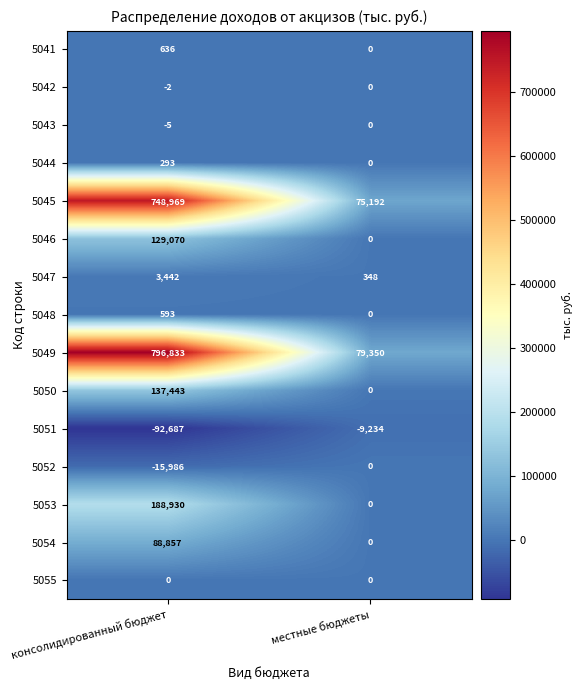

What is the sum of the 5051 values at местные бюджеты and консолидированный бюджет?

-101921